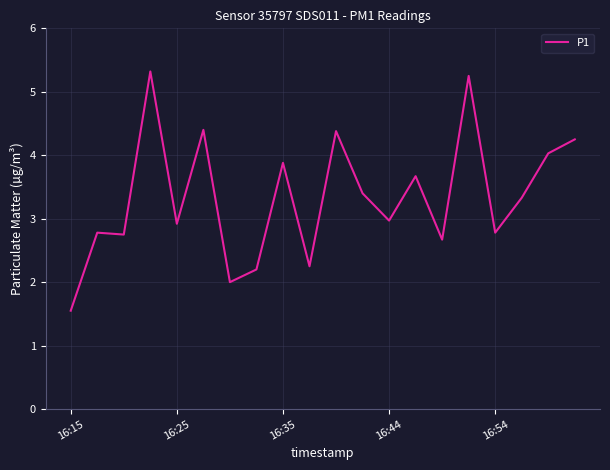

What is the minimum value shown in the chart?

1.6